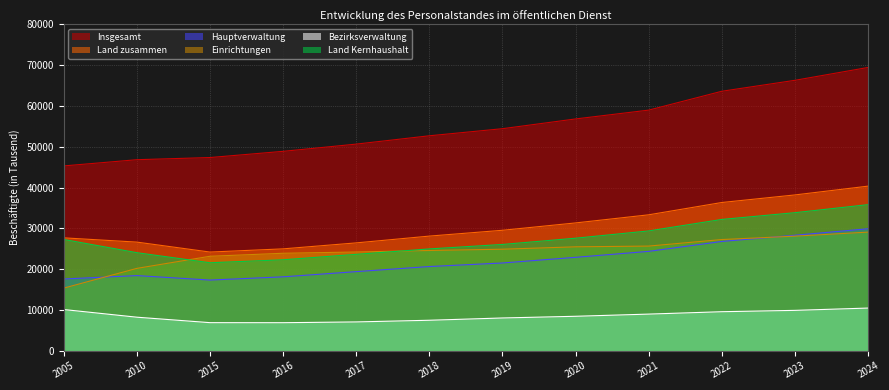

True or false: Land zusammen and Land Kernhaushalt intersect in this chart.

False